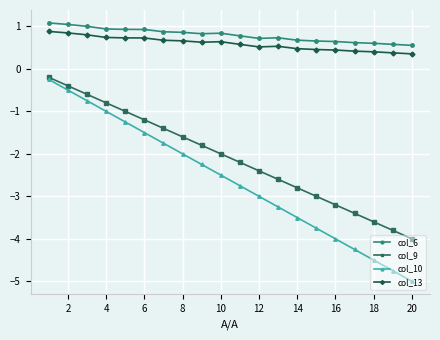

What is the sum of all col_9 values?

-42.0